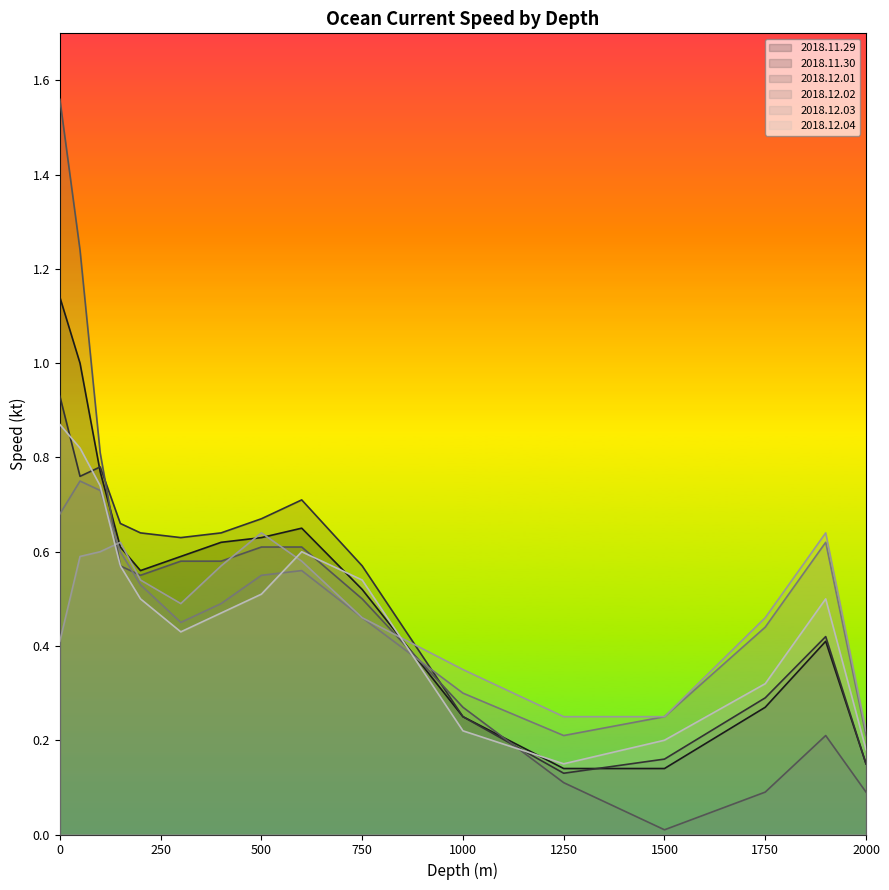

Is it true that 2018.12.03 equals 0.7 at 1750?

False